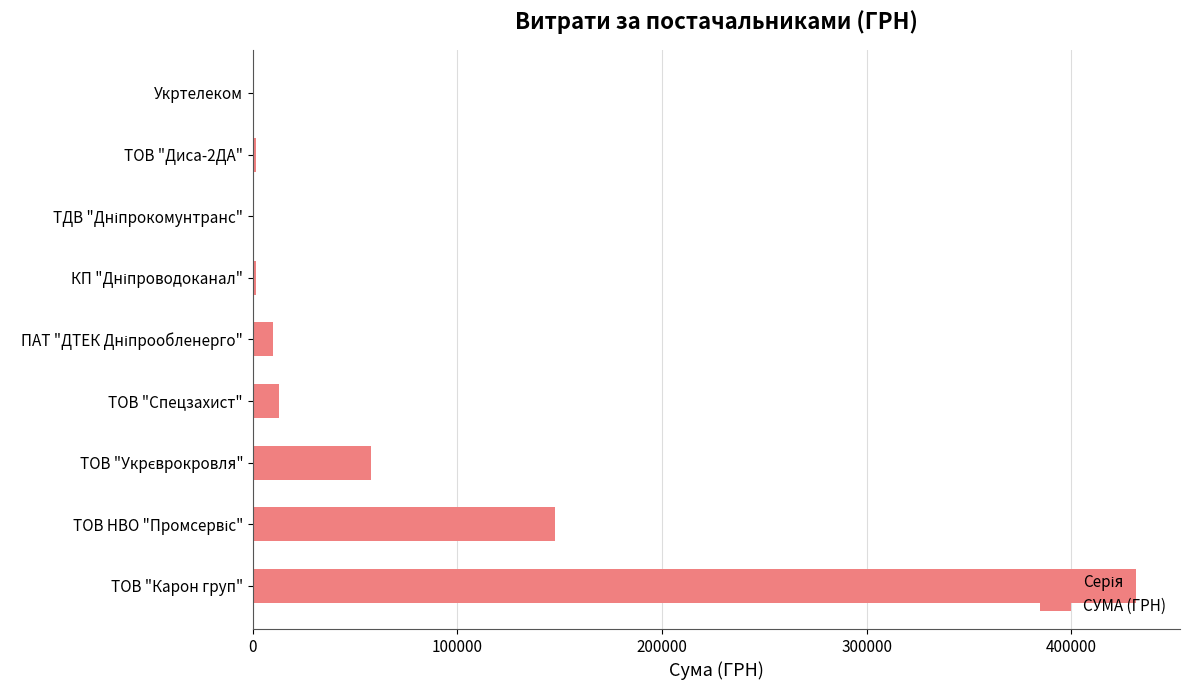

How many categories are shown in the chart?

9